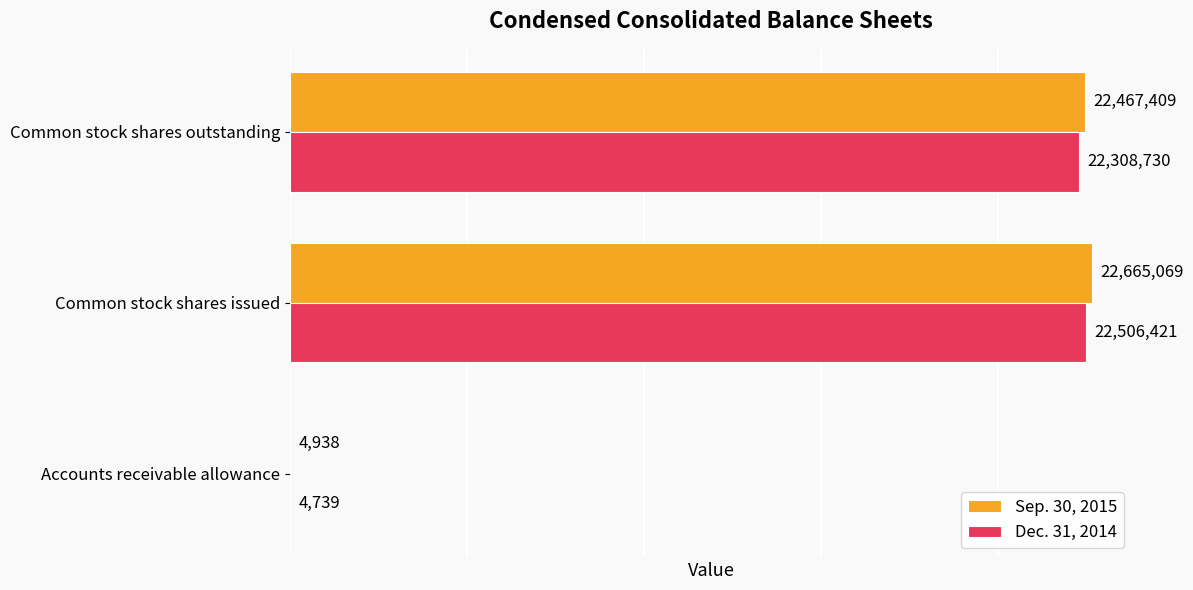

What is the greatest value displayed?

22665069